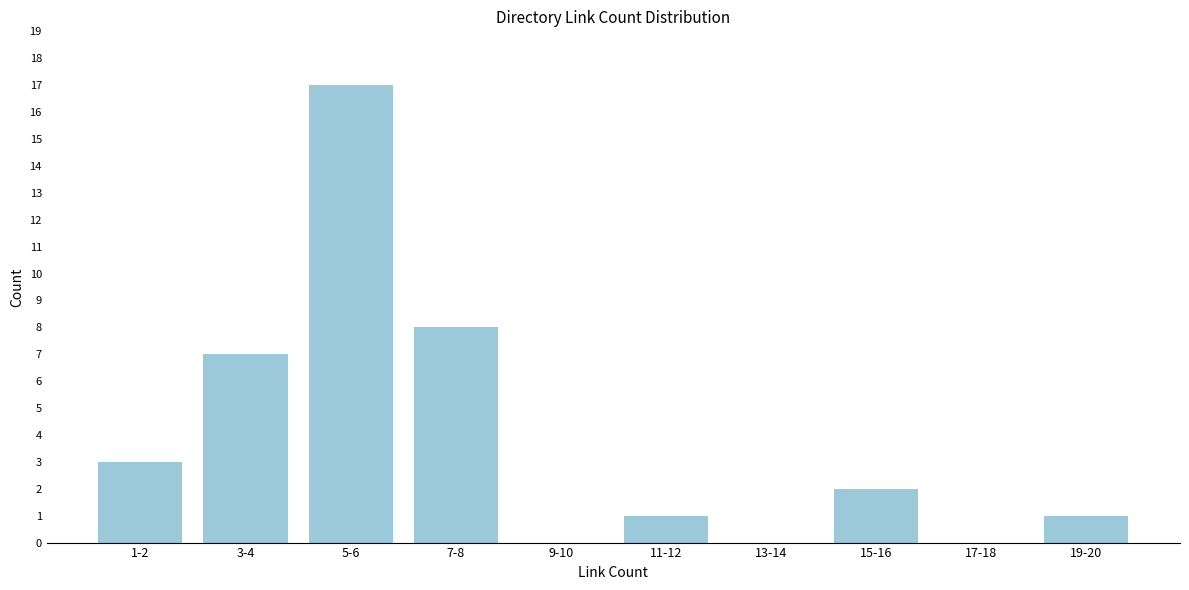

Reading left to right, extract all data points from this chart.

1-2=3	3-4=7	5-6=17	7-8=8	9-10=0	11-12=1	13-14=0	15-16=2	17-18=0	19-20=1